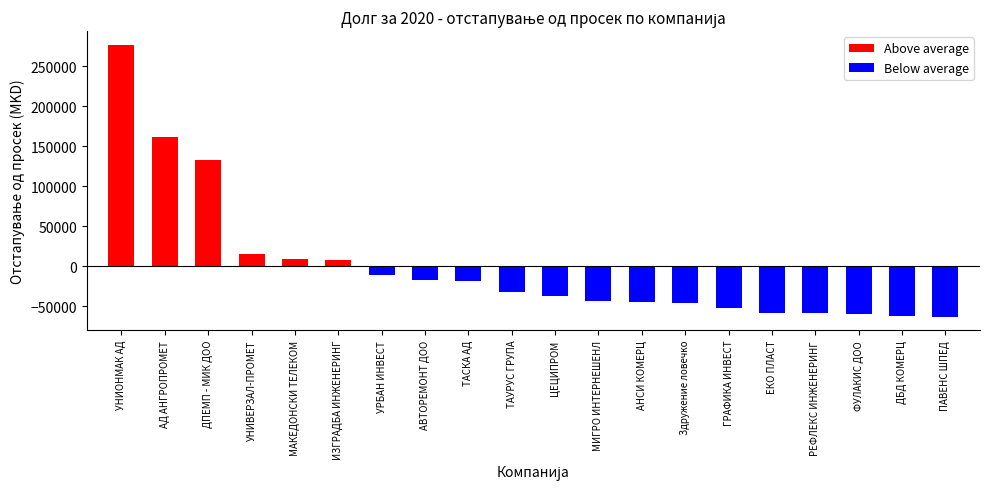

List the labels in order of value, largest first.

УНИОНМАК АД, АД АНГРОПРОМЕТ, ДПЕМП - МИК ДОО, УНИВЕРЗАЛ-ПРОМЕТ, МАКЕДОНСКИ ТЕЛЕКОМ, ИЗГРАДБА ИНЖЕНЕРИНГ, УРБАН ИНВЕСТ, АВТОРЕМОНТ ДОО, ТАСКА АД, ТАУРУС ГРУПА, ЦЕЦИПРОМ, МИГРО ИНТЕРНЕШЕНЛ, АНСИ КОМЕРЦ, Здружение ловечко, ГРАФИКА ИНВЕСТ, ЕКО ПЛАСТ, РЕФЛЕКС ИНЖЕНЕРИНГ, ФУЛАКИС ДОО, ДБД КОМЕРЦ, ПАВЕНС ШПЕД